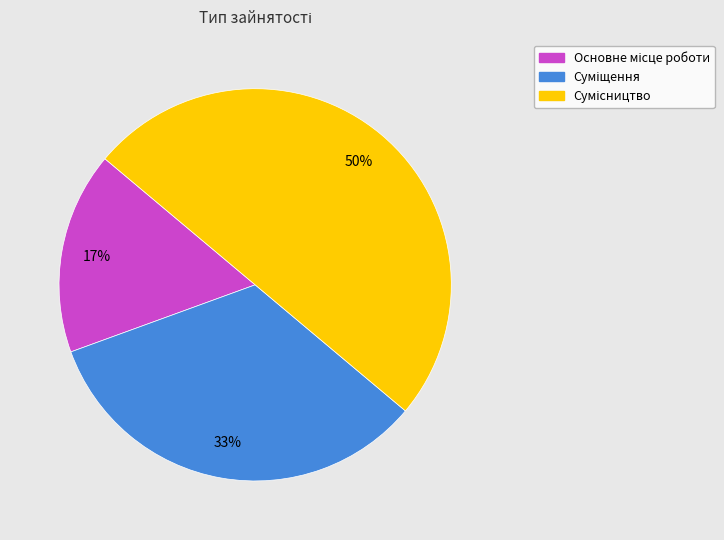

True or false: Суміщення accounts for 23% of the total.

False